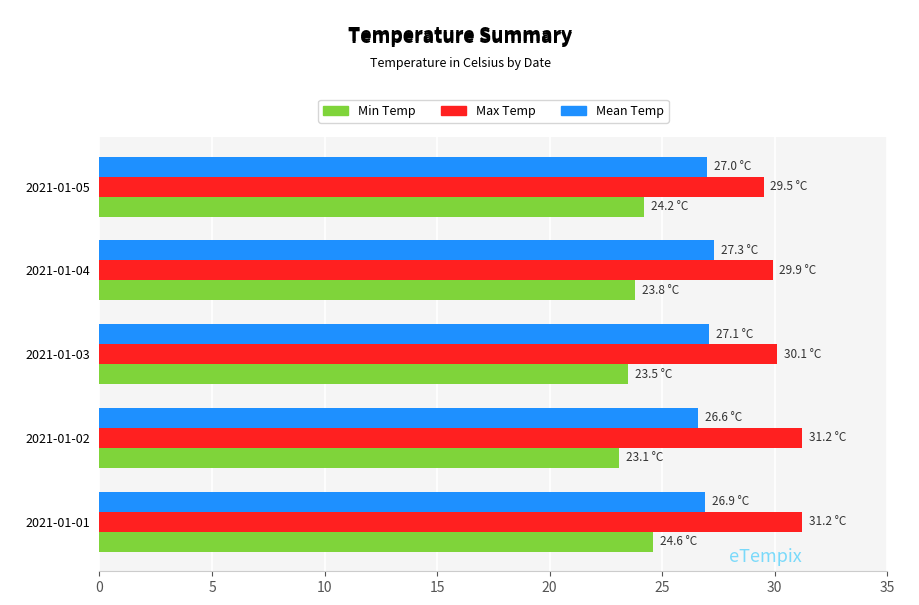

What is the average value of the Min Temp series?

23.8